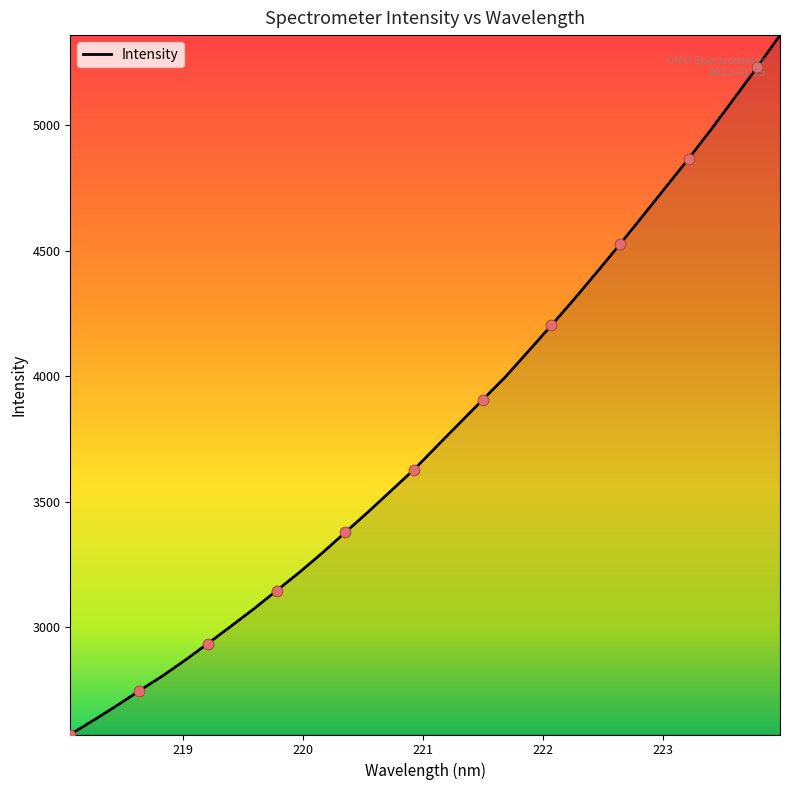

What is the difference between the maximum and minimum values?

2789.7